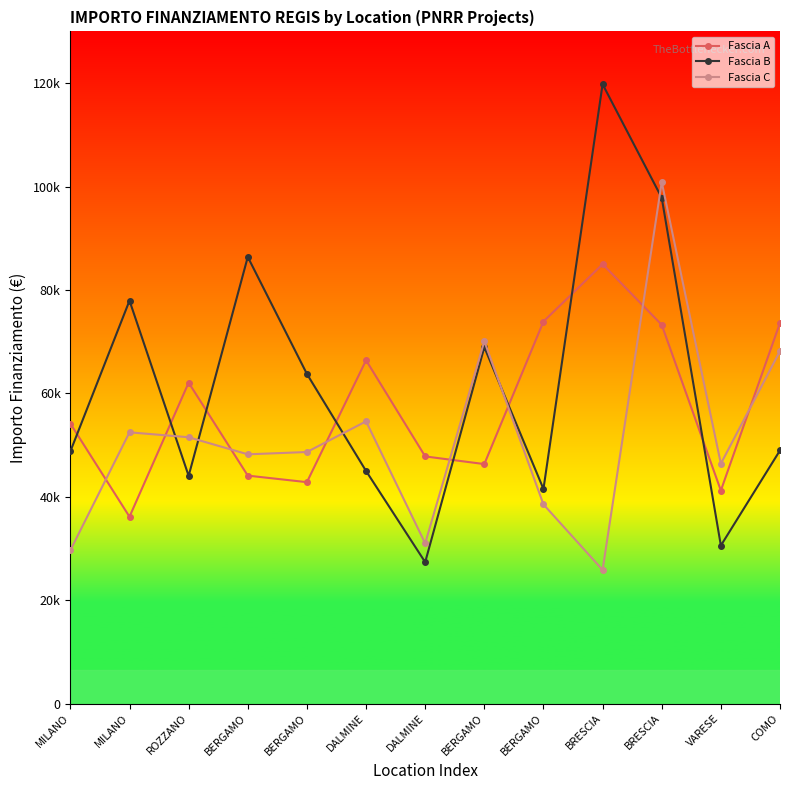

What is the difference between the second highest and second lowest values in the Fascia C series?

40437.1